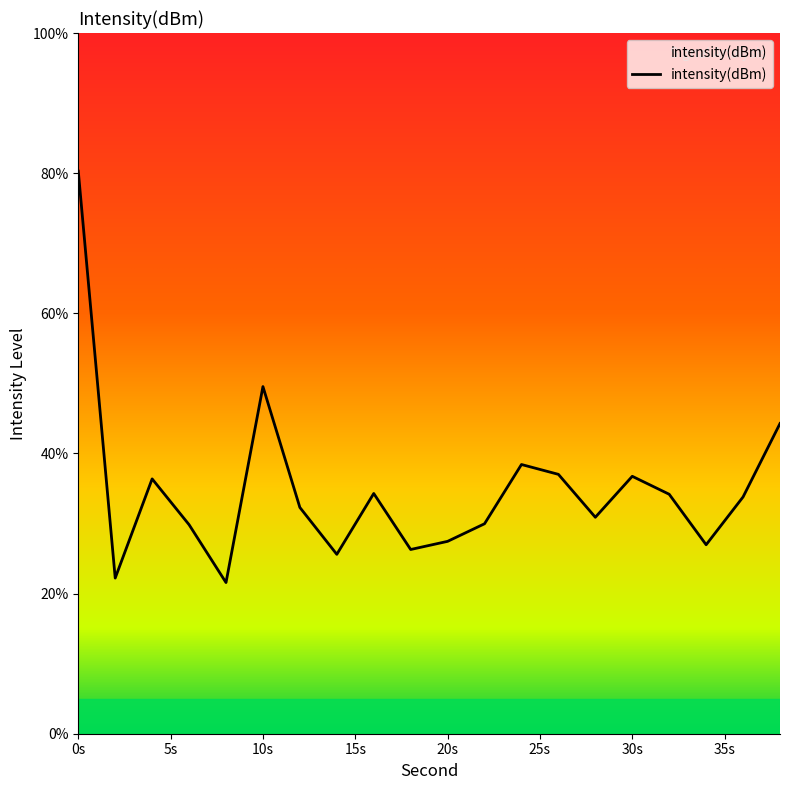

What is the difference between the maximum and minimum values?

58.7